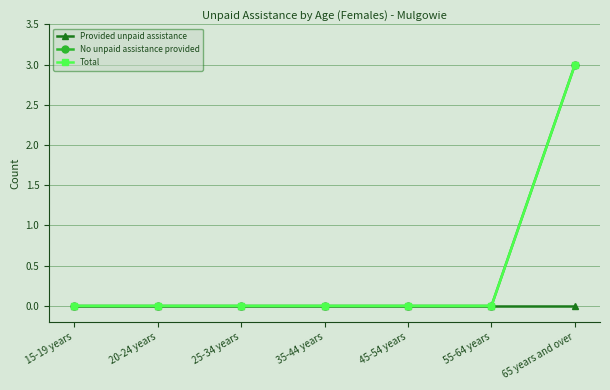

True or false: Provided unpaid assistance has more than 0 points higher than both neighbors.

False